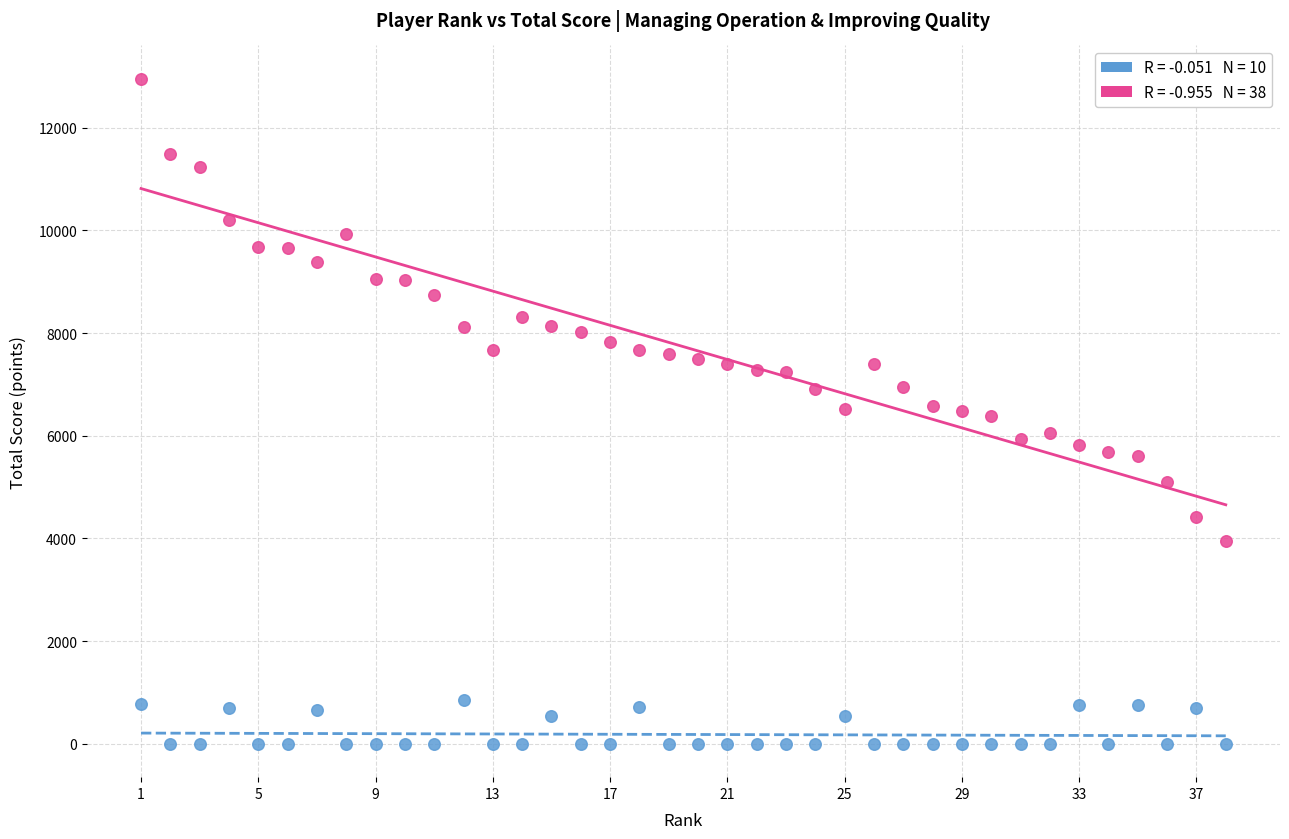

Across all data points, what is the range of X values (max minus min)?

37